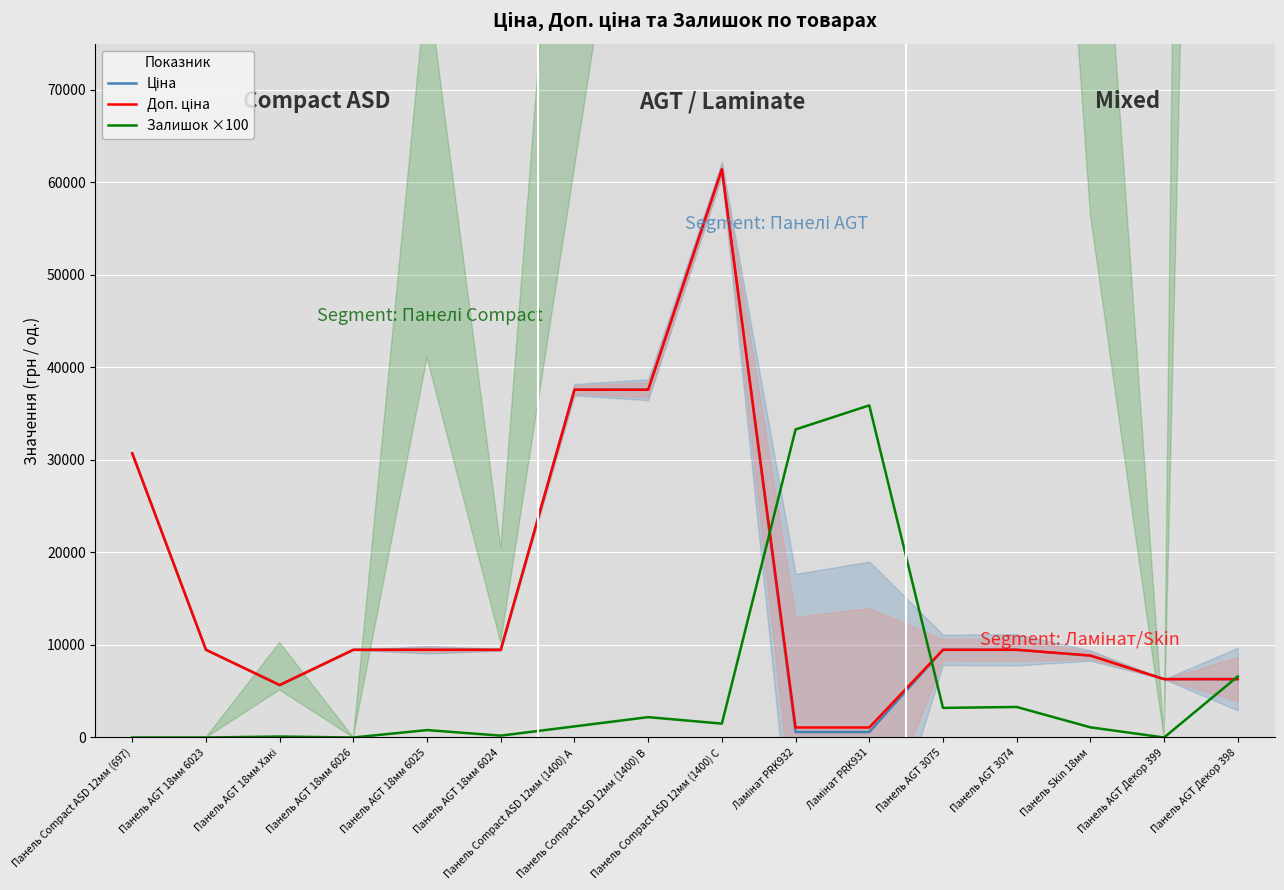

How many data points in Ціна are less than 9480?

6